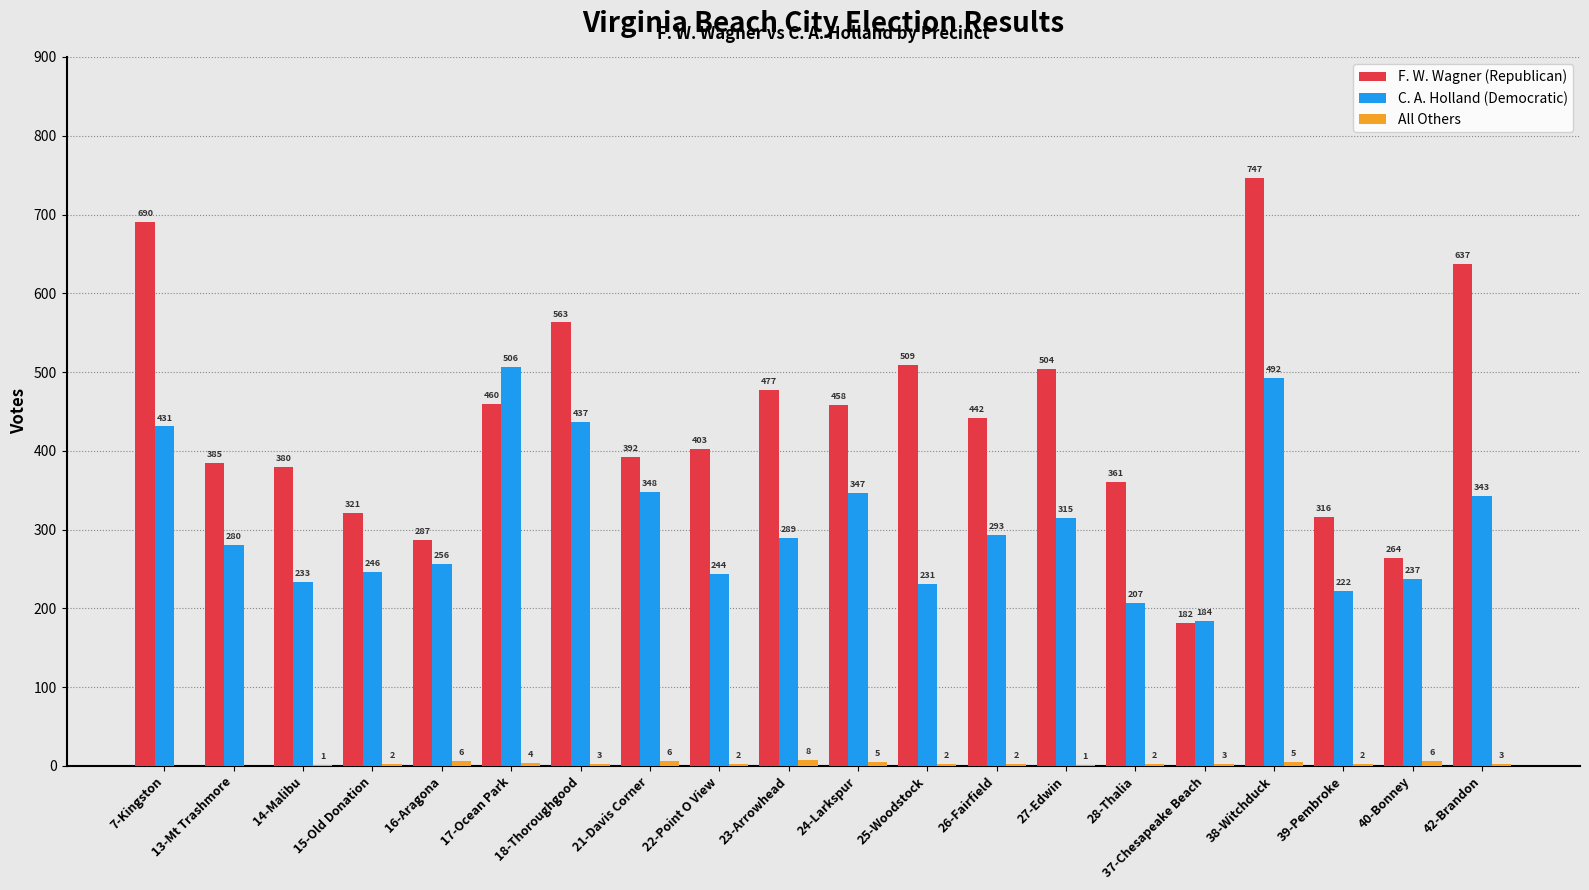

Which category has the highest value across all series?

38-Witchduck